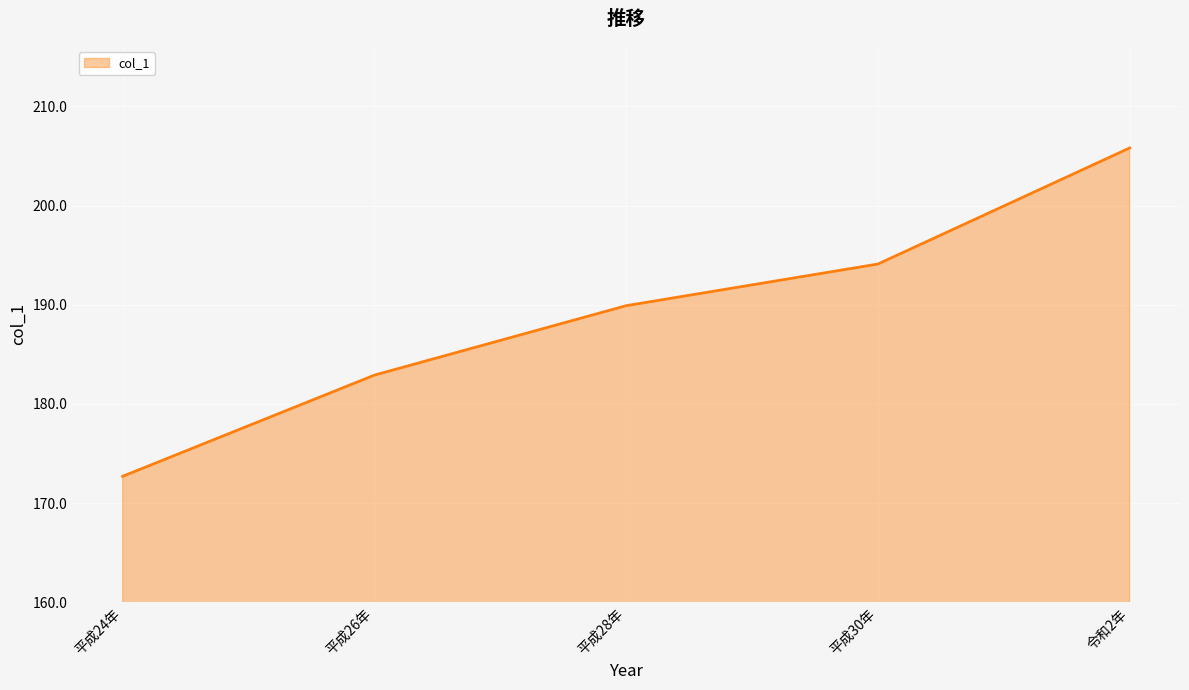

What is the sum of all values?

945.4